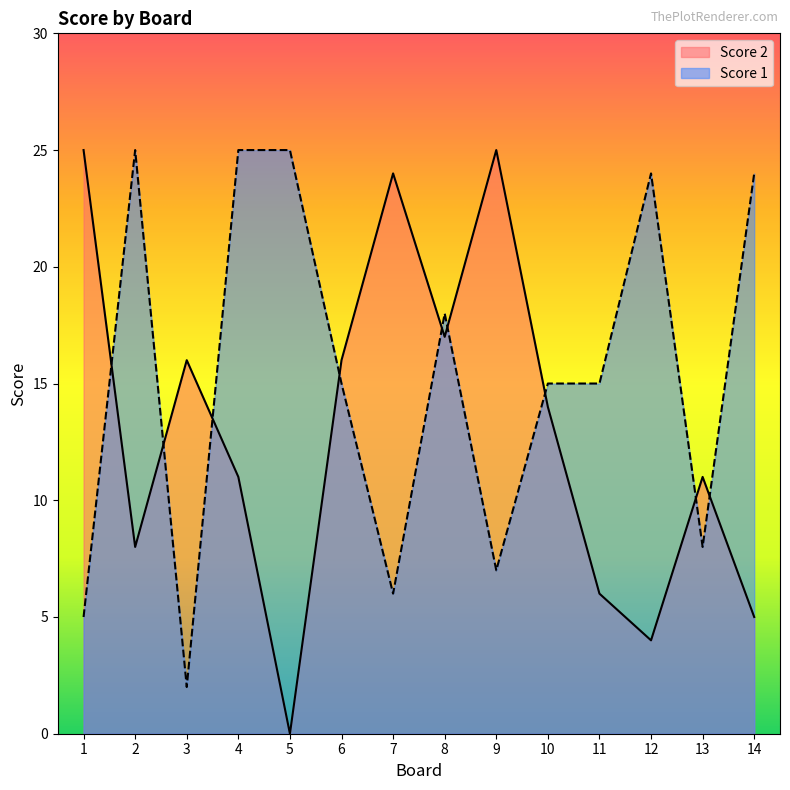

How many interior local peaks does the Score 2 series have?

4